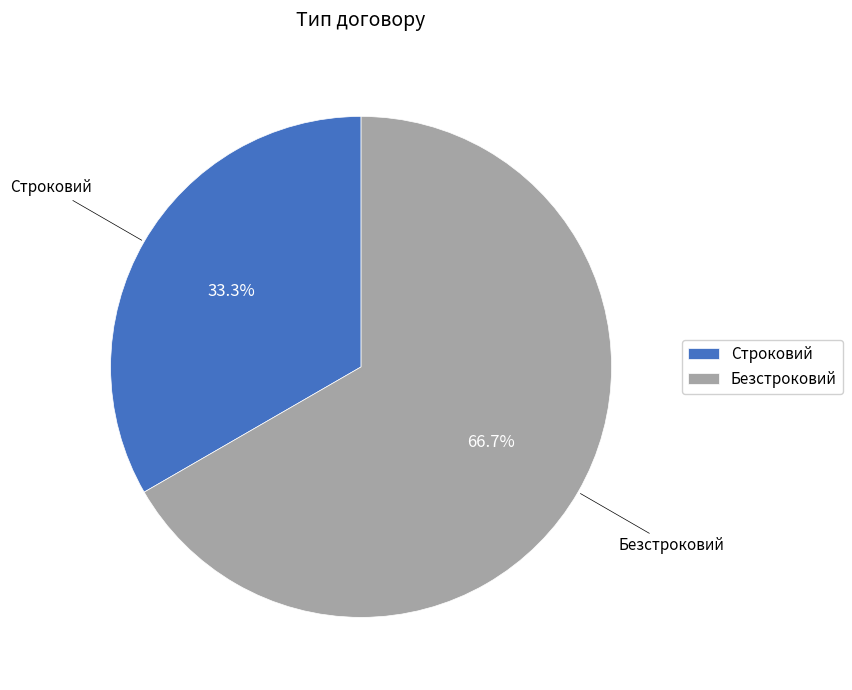

What is the total percentage of Строковий and Безстроковий?

100.0%